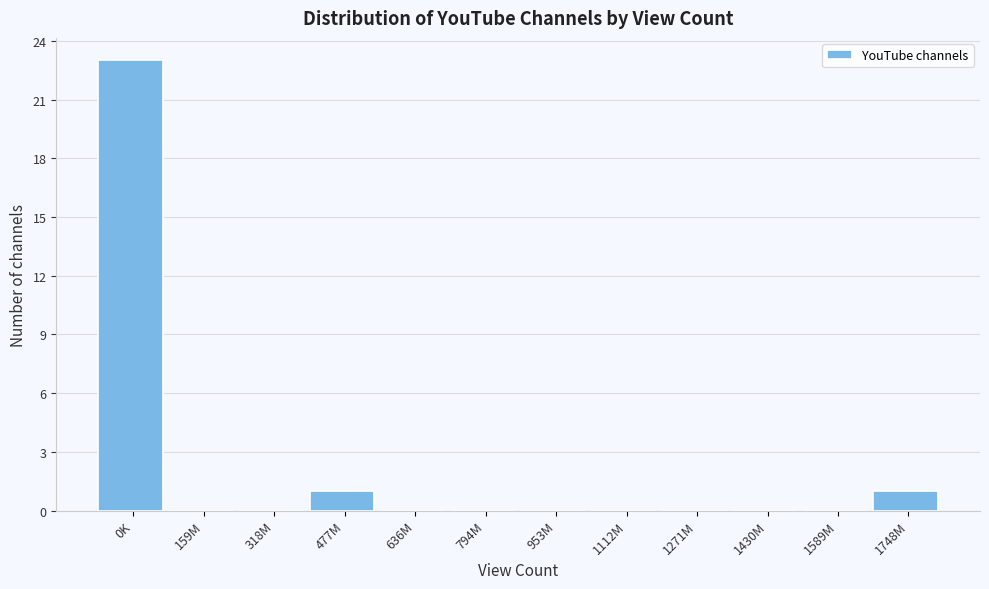

Reading left to right, extract all data points from this chart.

0K=23	159M=0	318M=0	477M=1	636M=0	794M=0	953M=0	1112M=0	1271M=0	1430M=0	1589M=0	1748M=1